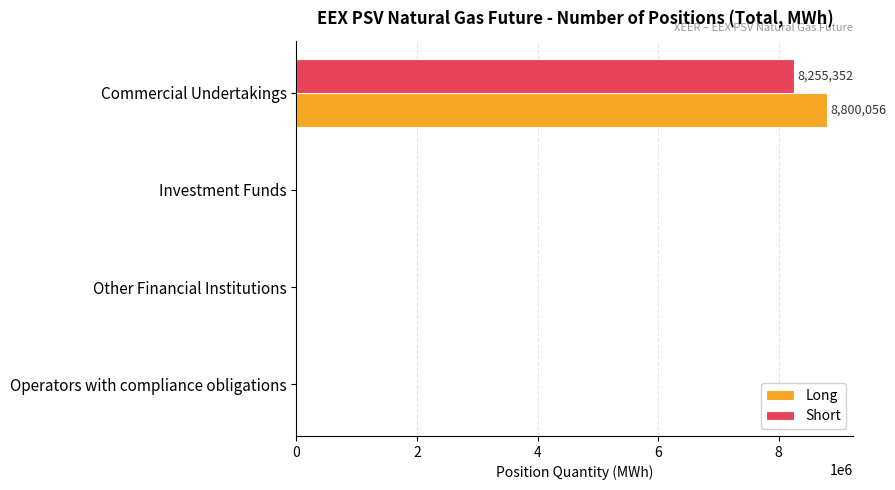

Is the value of Long at Other Financial Institutions greater than the value of Short at Commercial Undertakings?

No